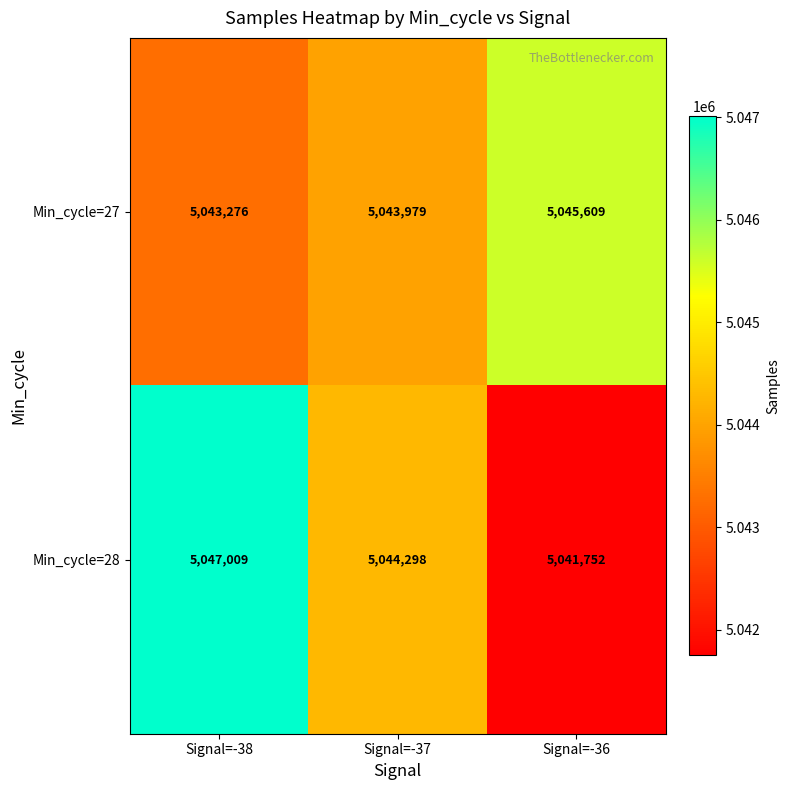

Count the Min_cycle=27 values in the range 5043276 to 5045609.

3